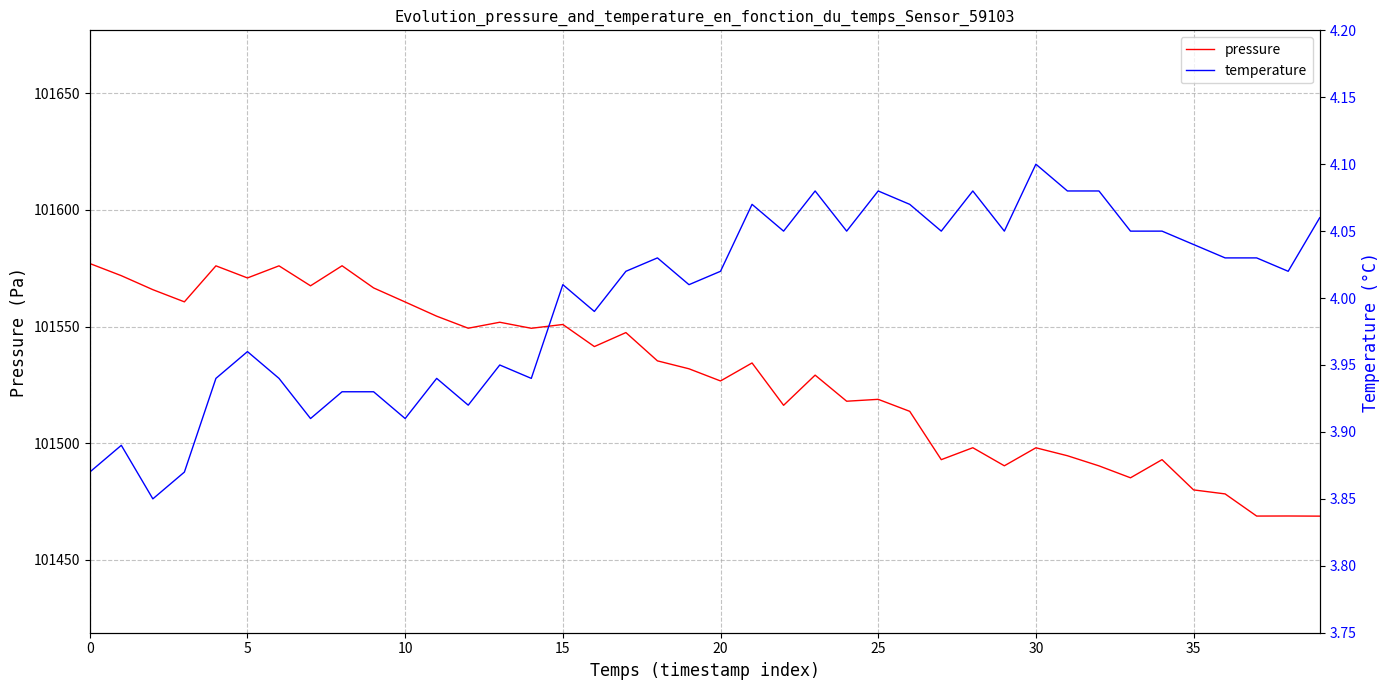

The pressure series shows 101479.9 at 35. True or false?

True